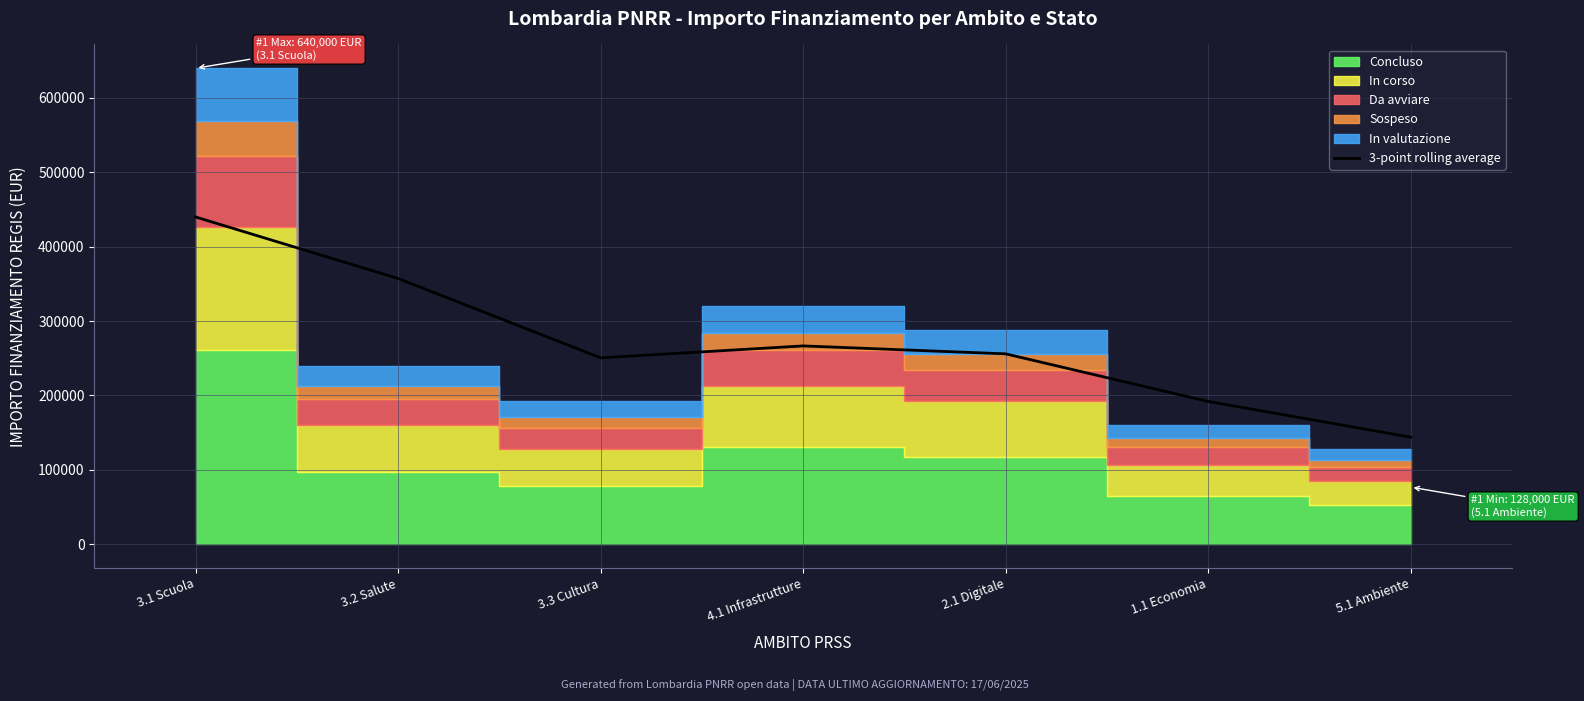

What is the label of the 1st point from the left?

3.1 Scuola